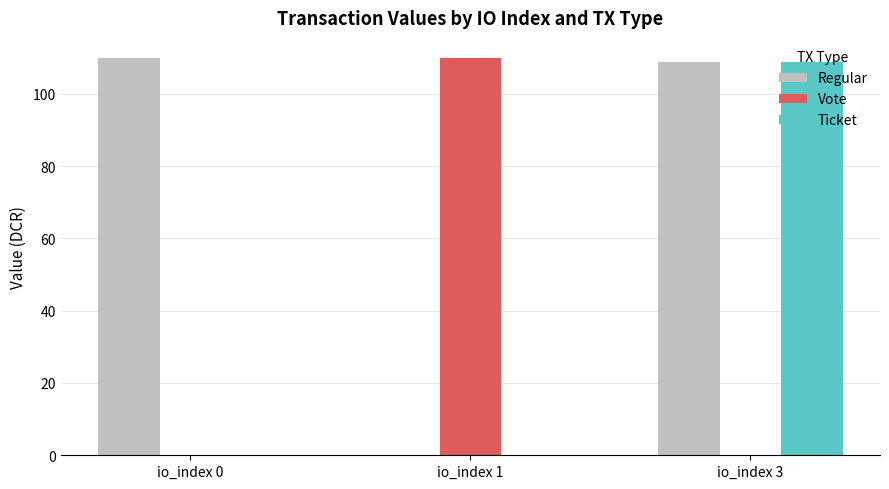

What is the total value across all series at io_index 3?

217.8